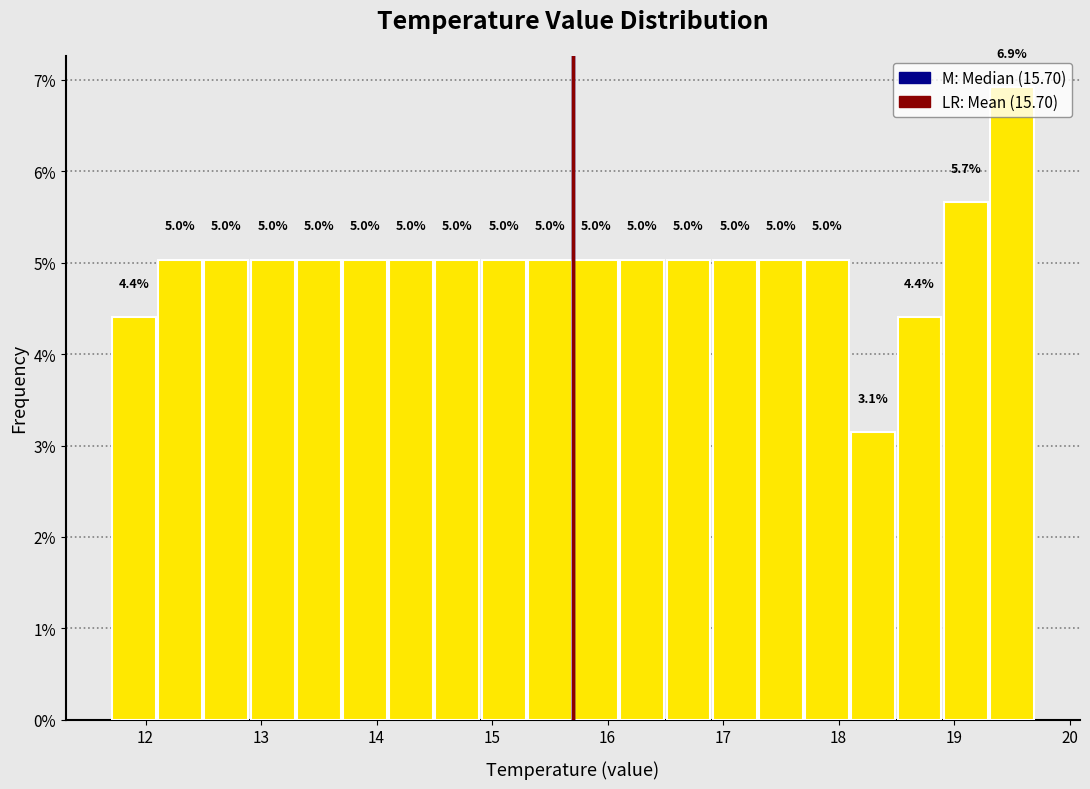

Which range on the x-axis has the tallest bar?

19.3 to 19.7